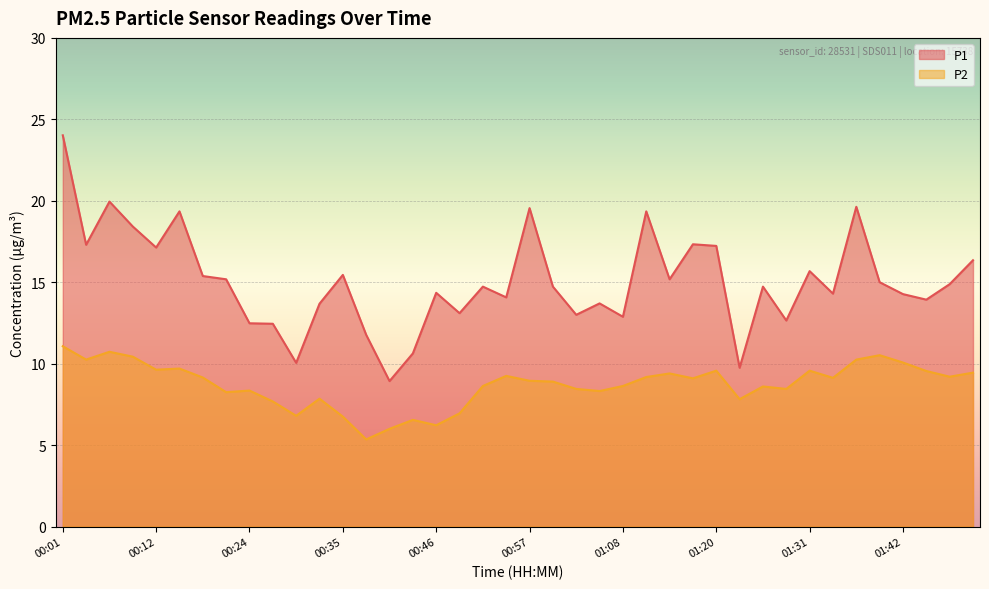

Which series has the largest total across all categories?

P1